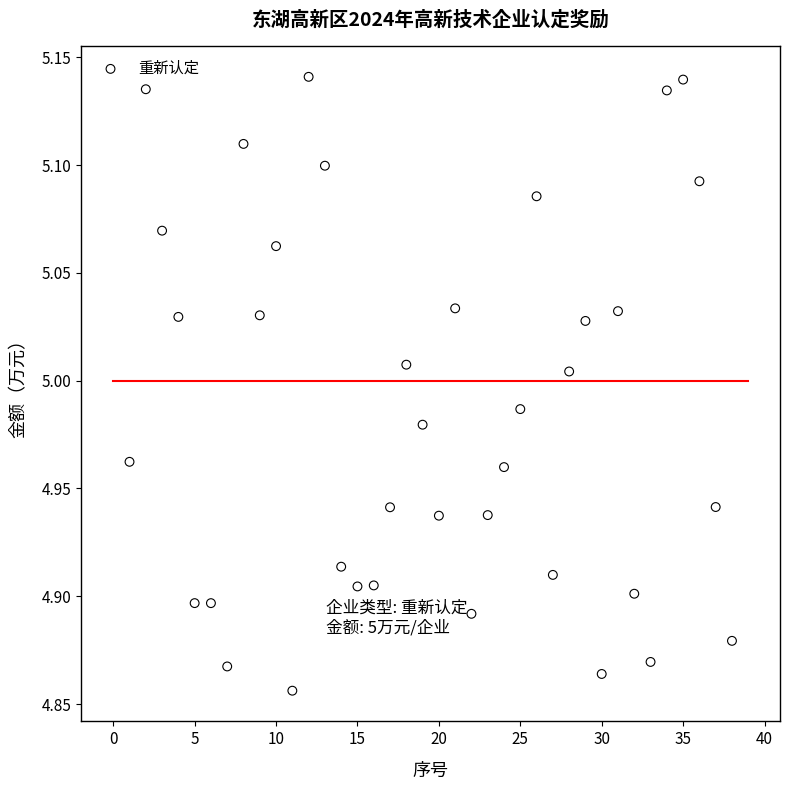

What is the range of X values (max minus min)?

37.0